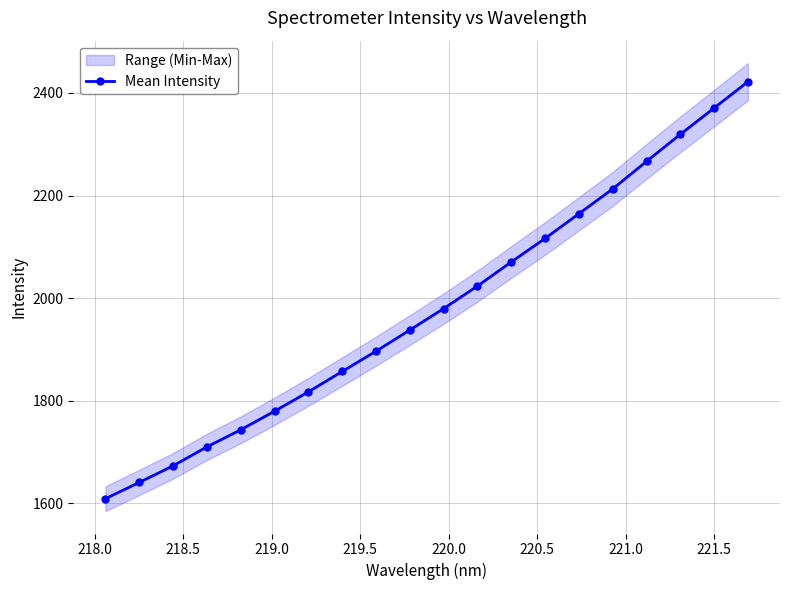

What is the lowest value of the Mean Intensity series?

1609.2